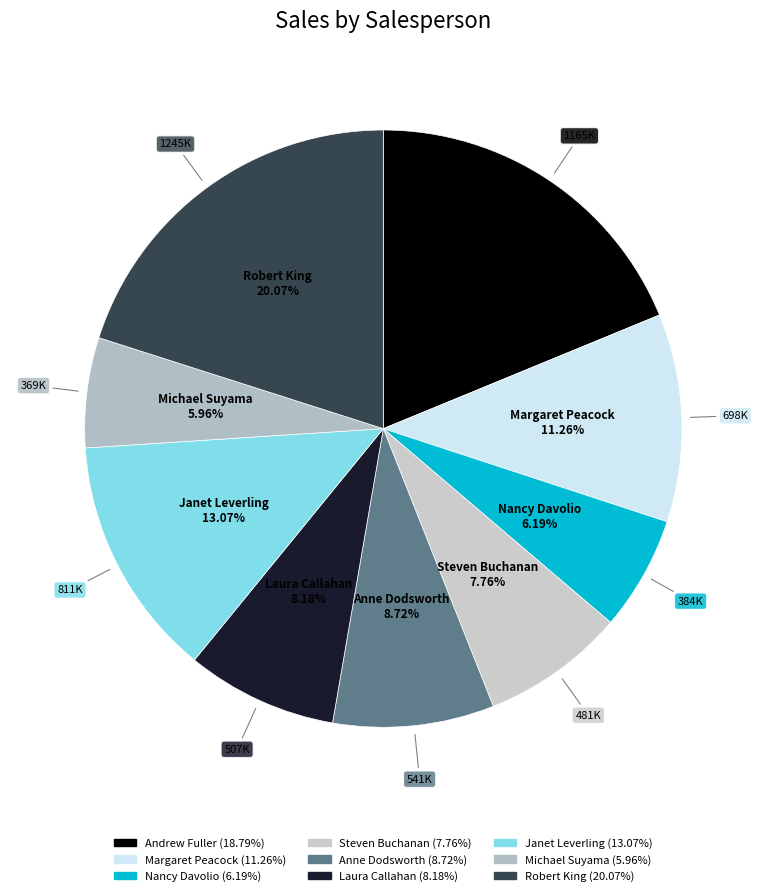

True or false: Andrew Fuller accounts for 19% of the total.

True